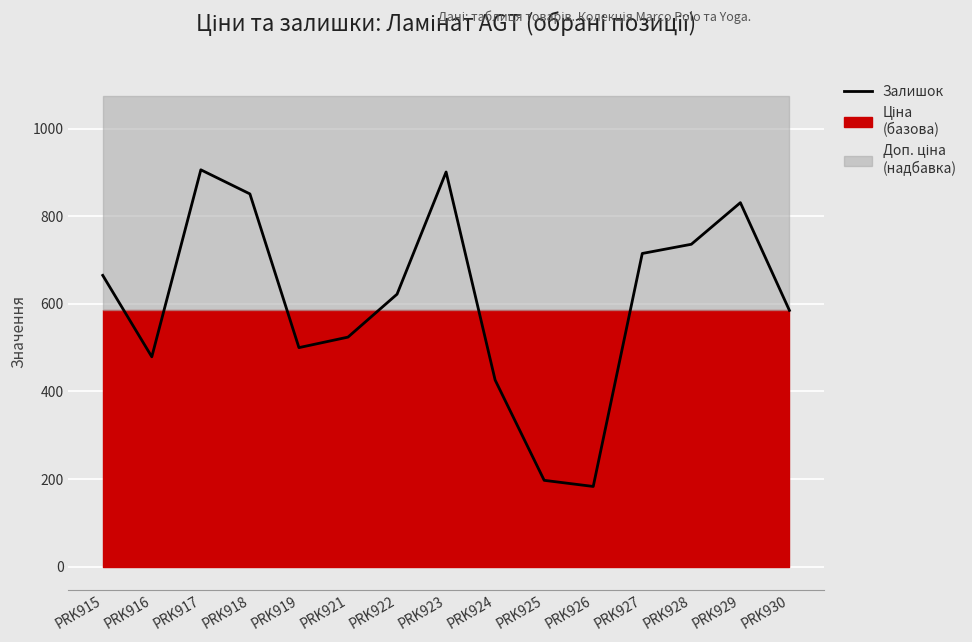

How many data points are above 622?

7